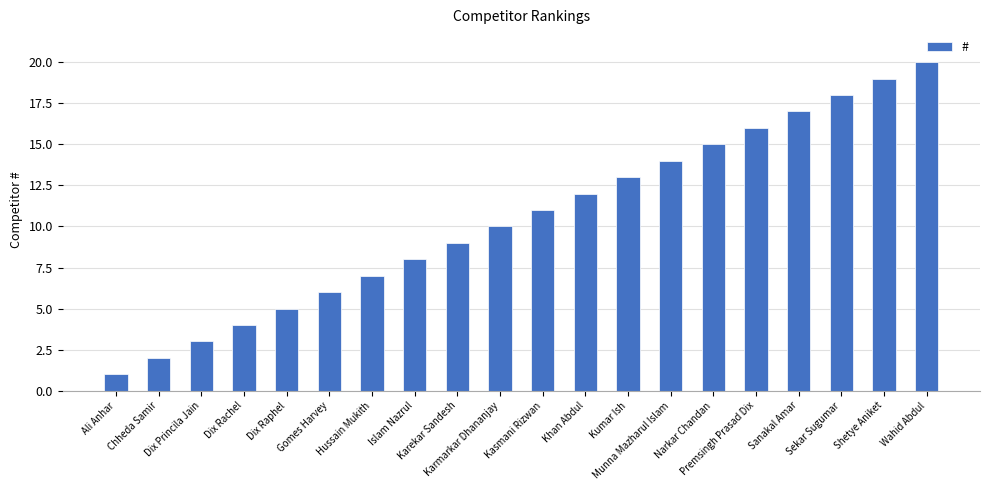

The value at Sanakal Amar is 17. True or false?

True